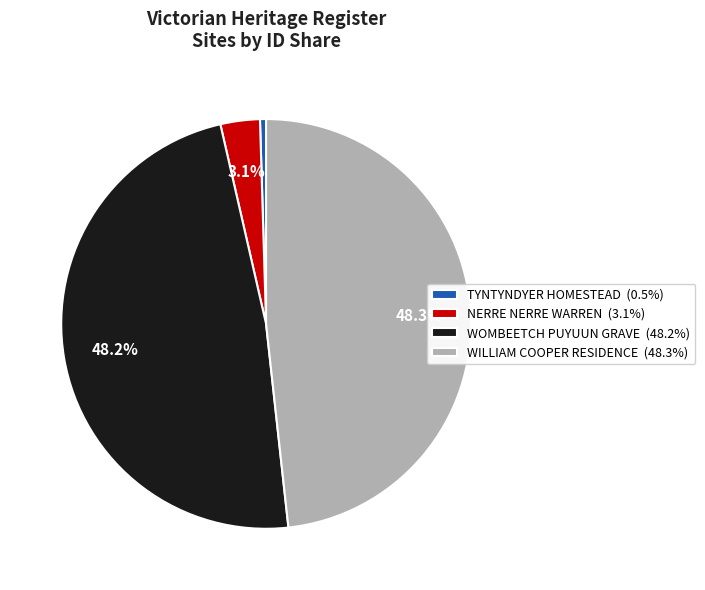

True or false: WILLIAM COOPER RESIDENCE accounts for 48% of the total.

True